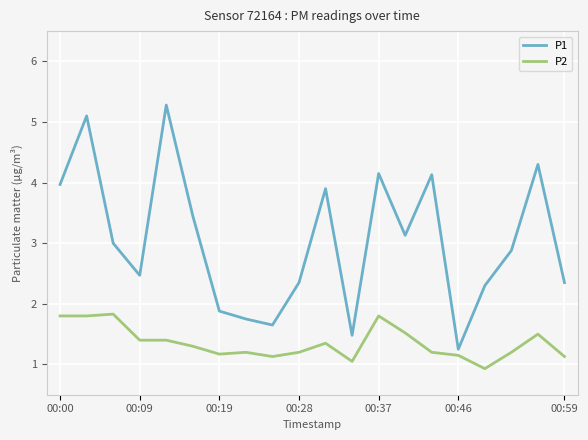

Which series has the largest total across all categories?

P1